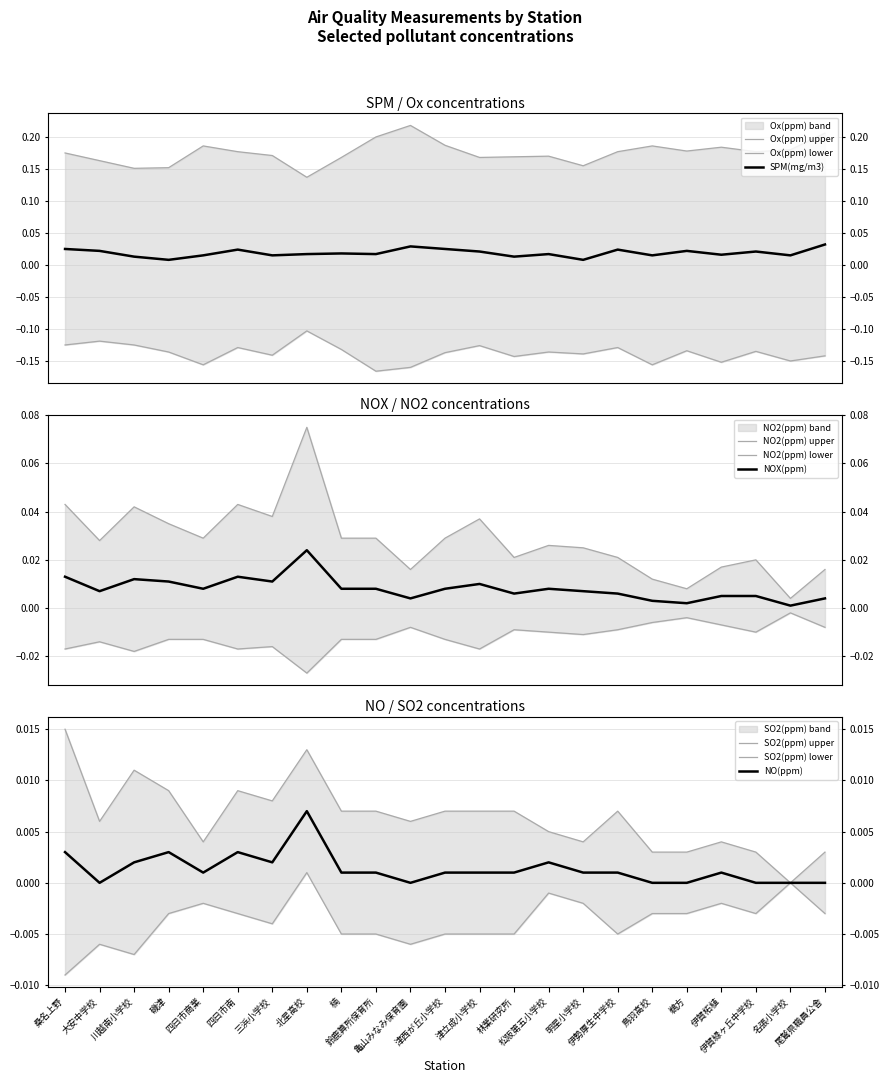

What is the difference between the maximum and second lowest values in the NO2(ppm) series?

0.1